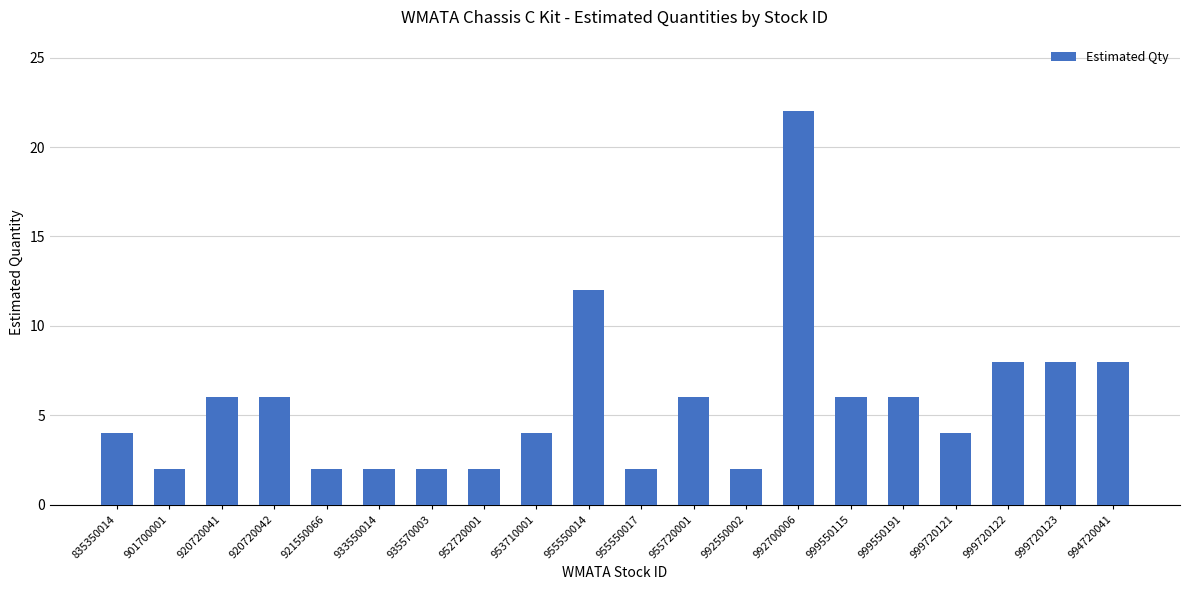

What is the maximum value shown in the chart?

22